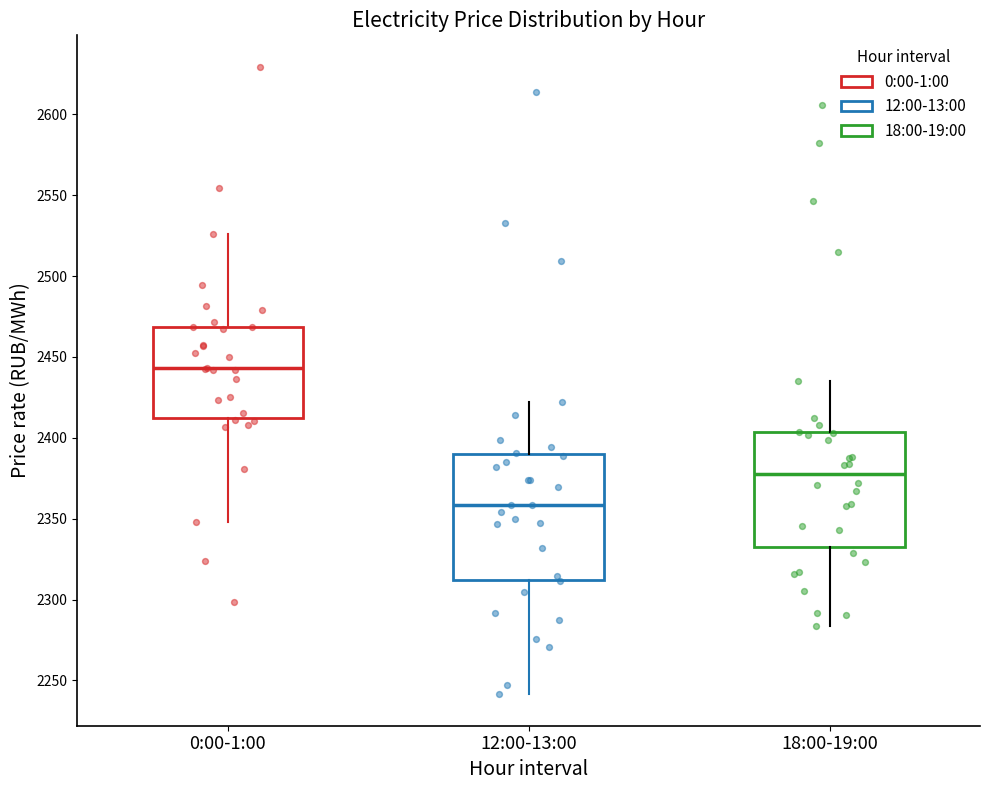

Comparing the boxes themselves (not the whiskers), which one is the tallest?

12:00-13:00